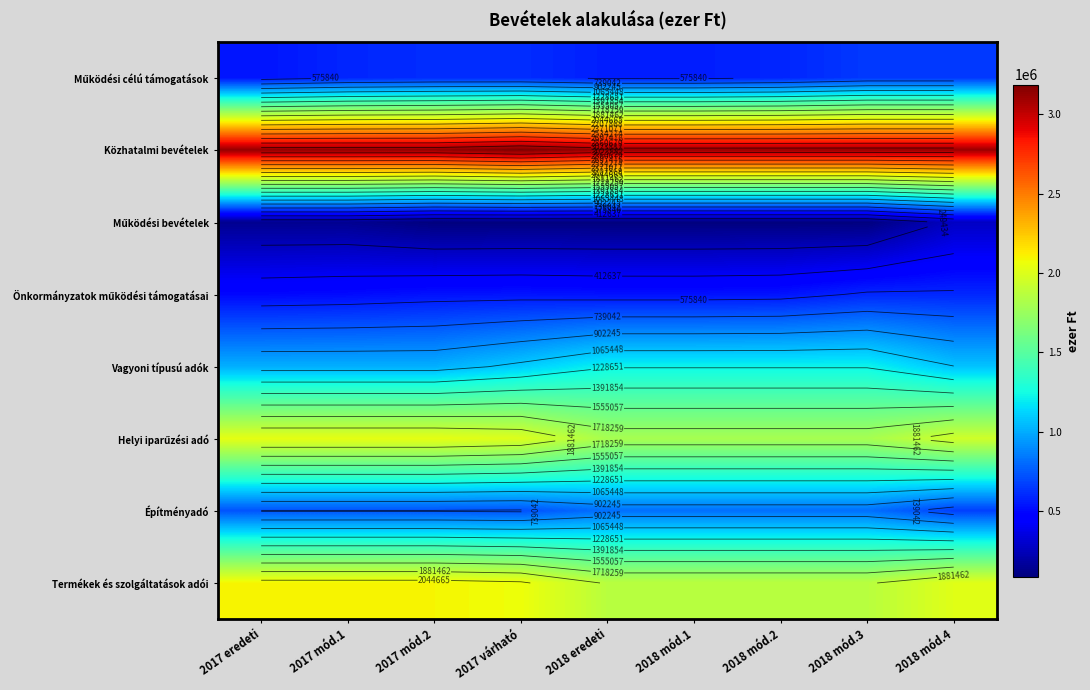

Between 2018 mód.1 and 2018 mód.2, which is larger?

2018 mód.2